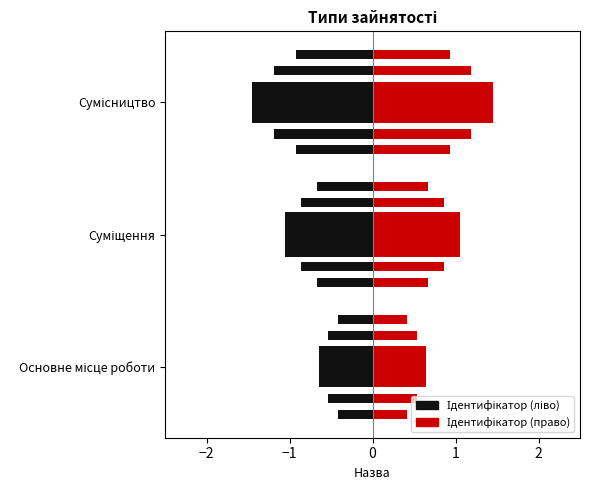

What position from the left is Суміщення?

2